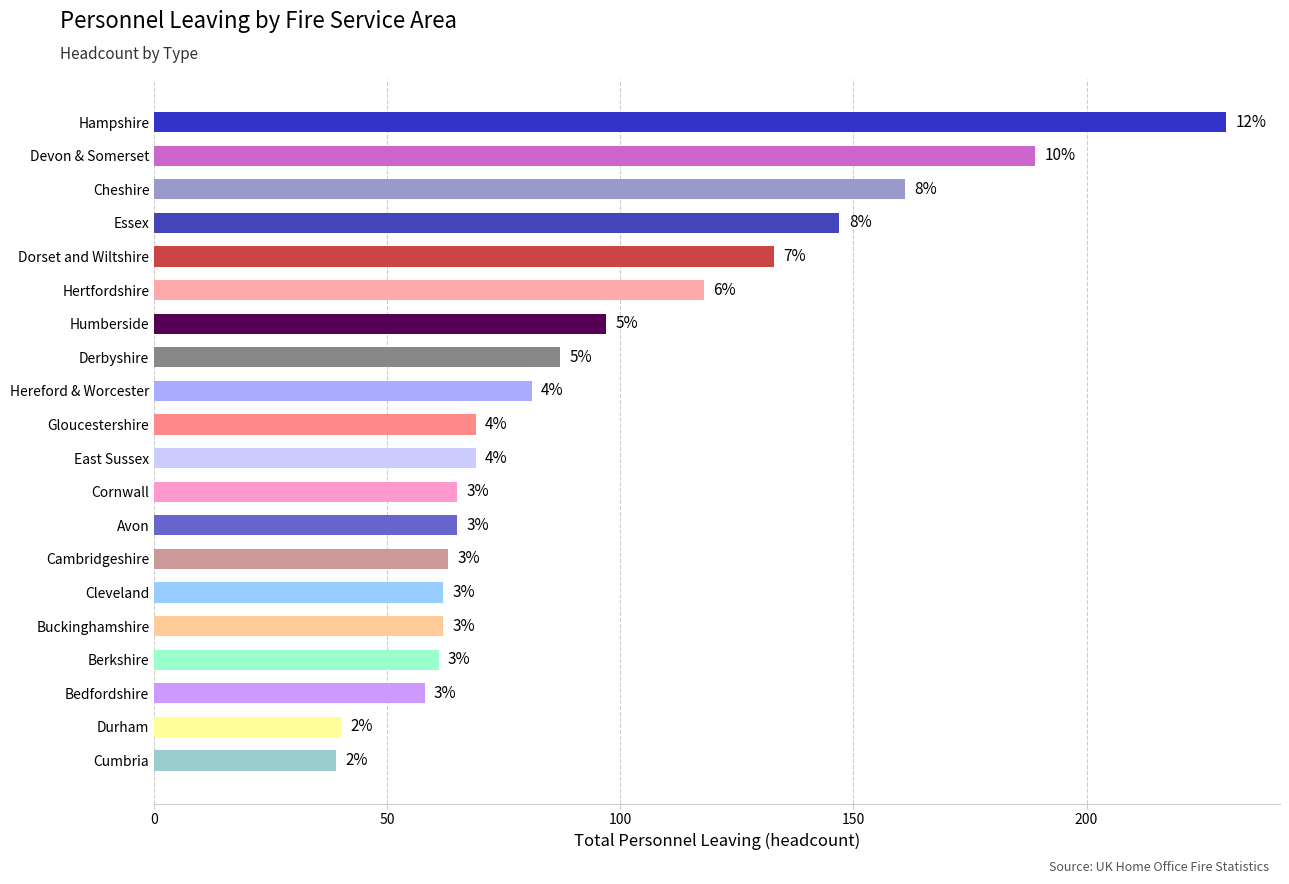

How many bars are there in total?

20